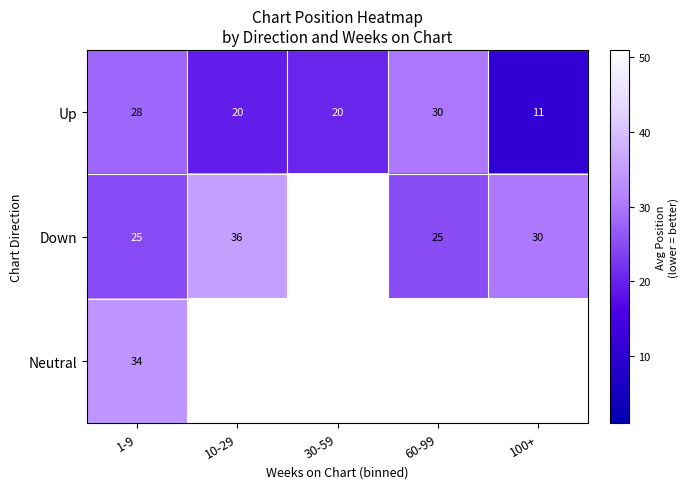

The Down series shows 25 at 1-9. True or false?

True